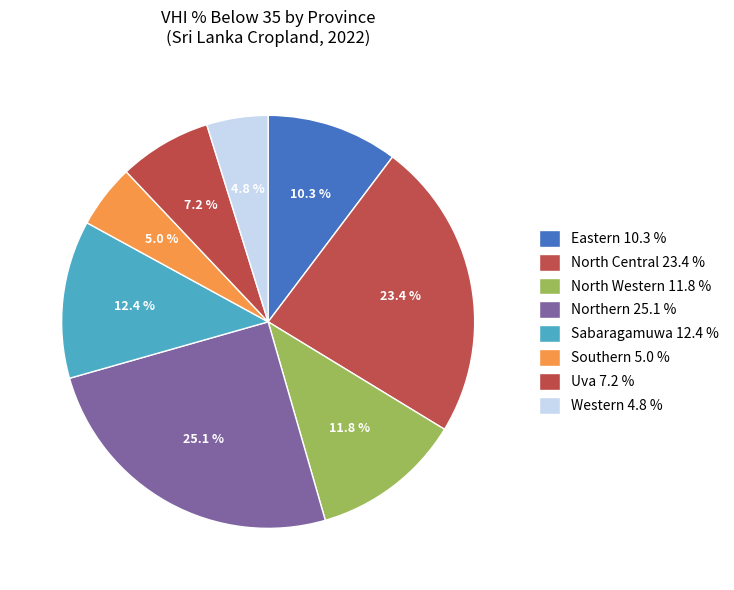

How many slices are in this pie chart?

8